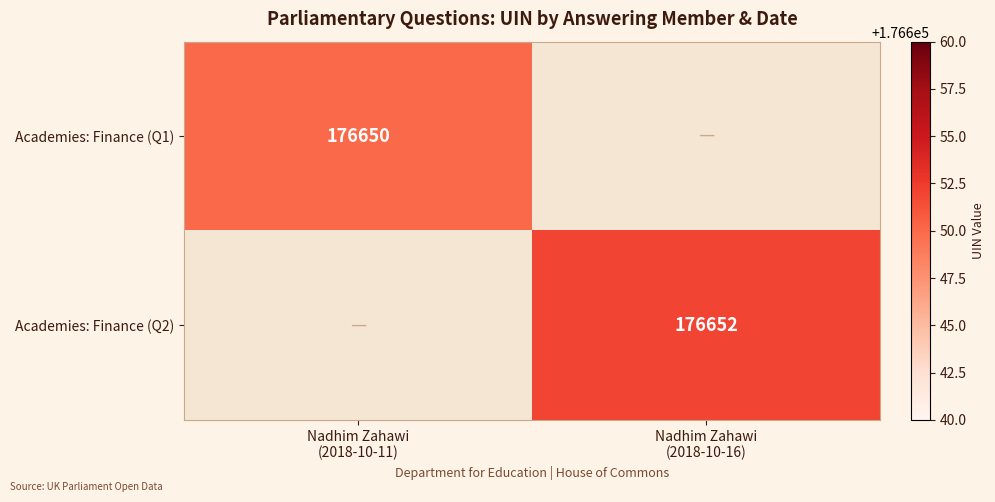

The value of Academies: Finance (Q2) at Nadhim Zahawi (2018-10-16) is 176652.0. True or false?

True